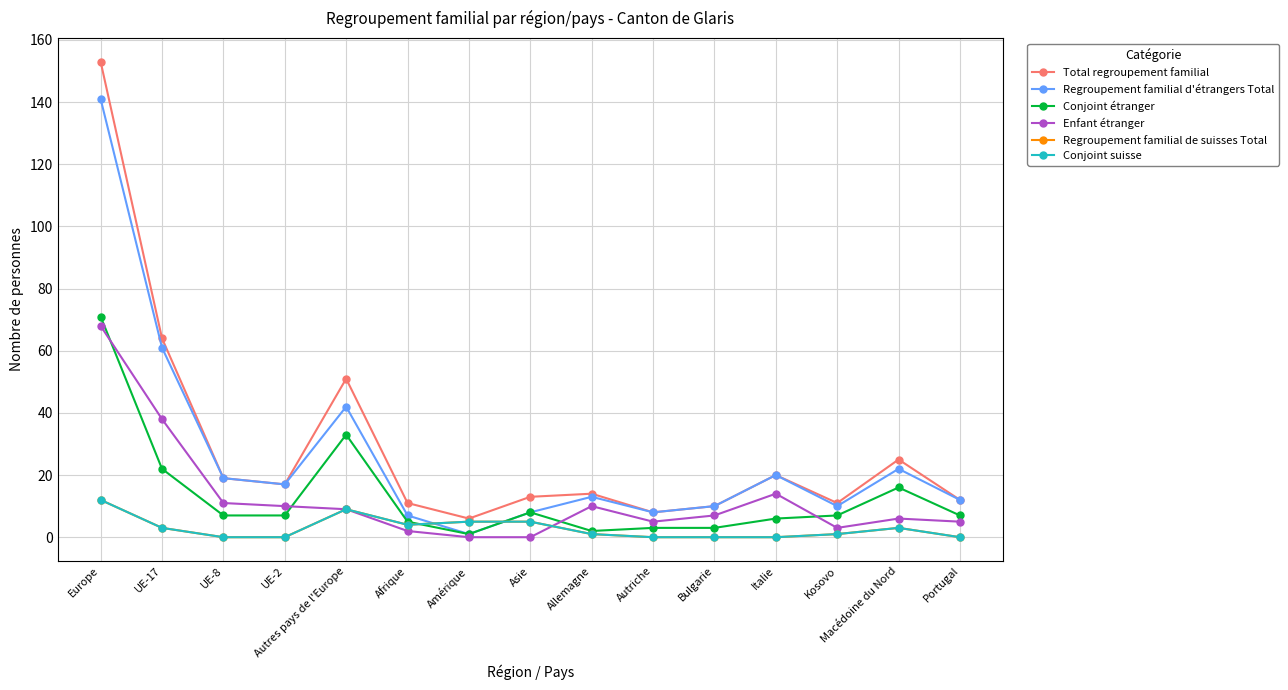

Rank the series at Portugal from highest to lowest value.

Total regroupement familial, Regroupement familial d'étrangers Total, Conjoint étranger, Enfant étranger, Regroupement familial de suisses Total, Conjoint suisse